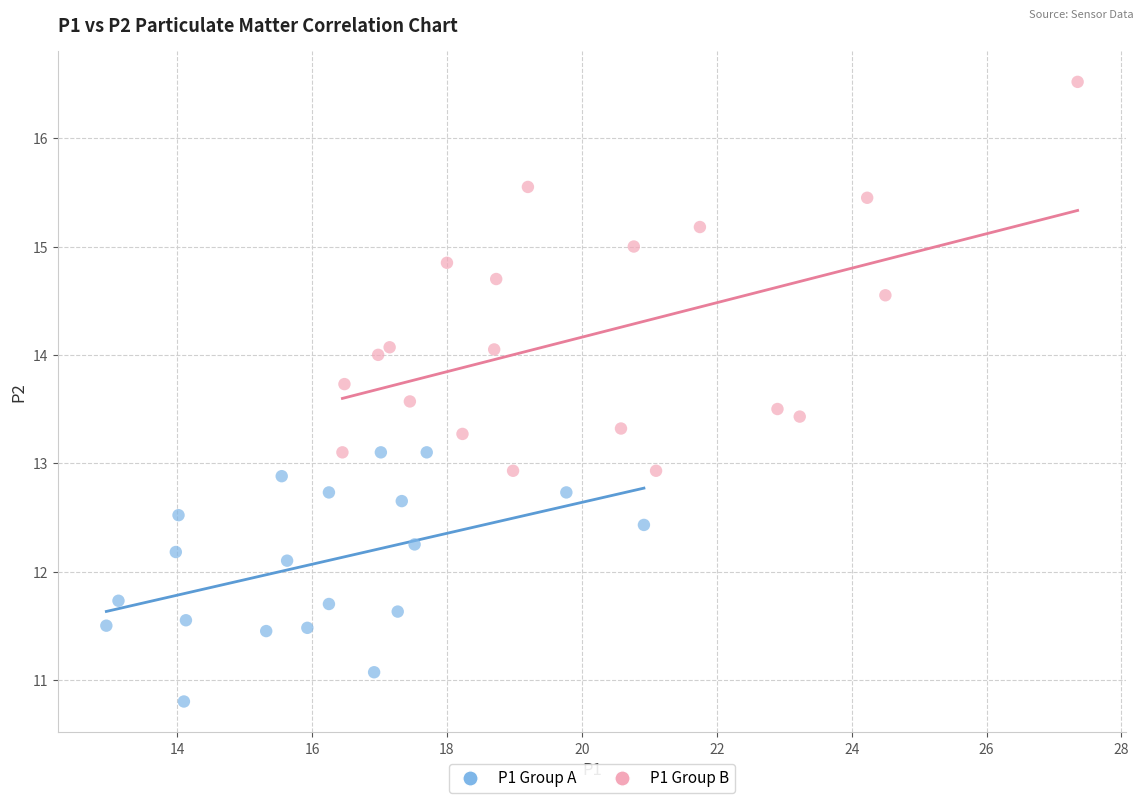

Which series reaches the minimum Y coordinate?

P1 Group A